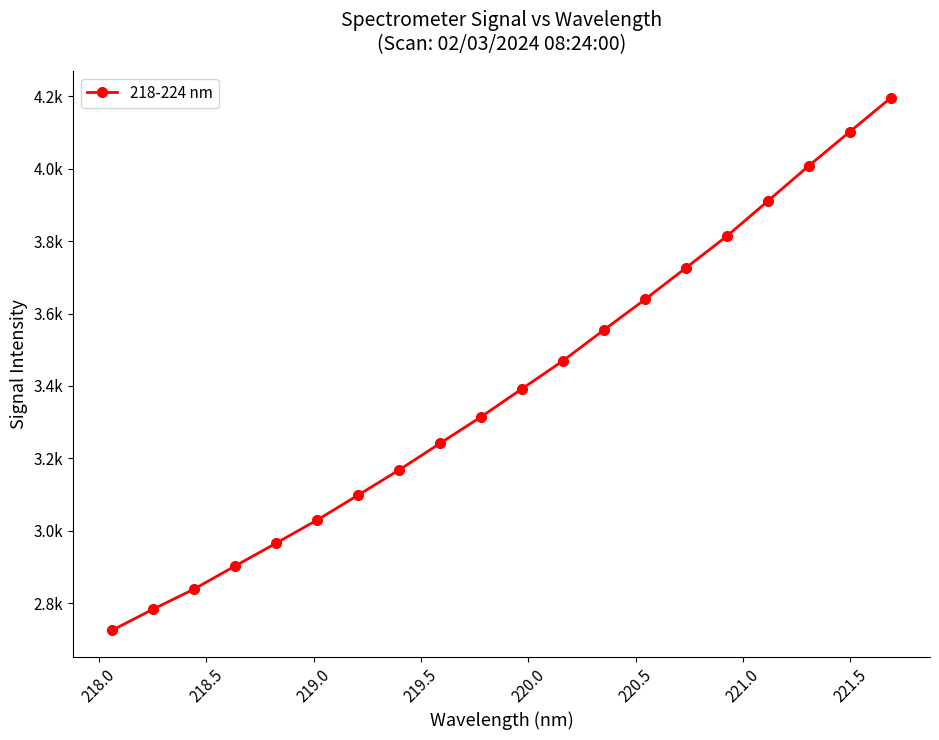

True or false: the data has more than 2 interior local peaks.

False